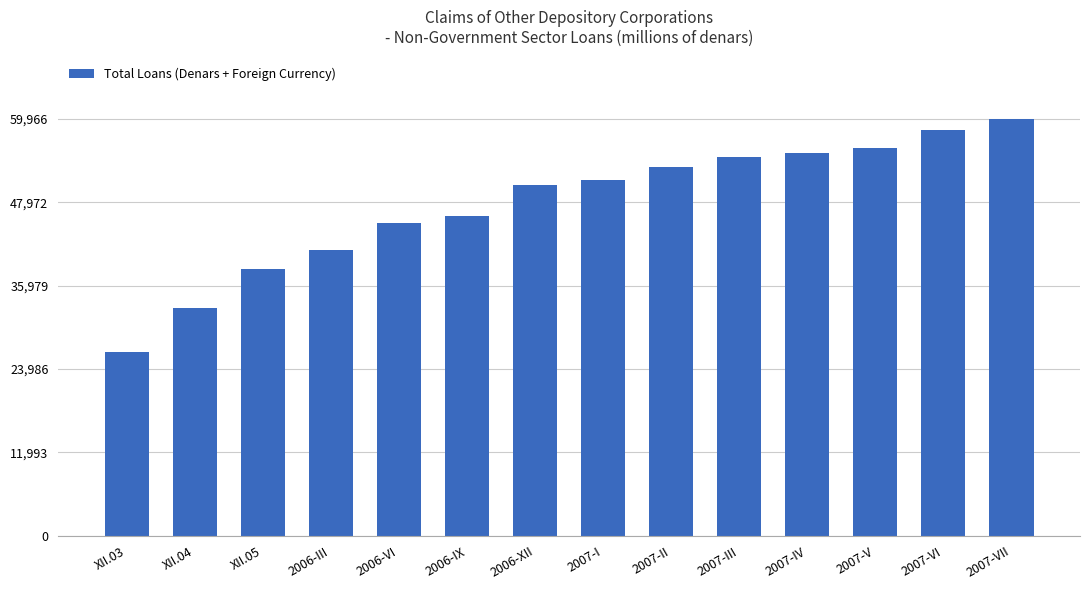

How many series are shown in this chart?

1